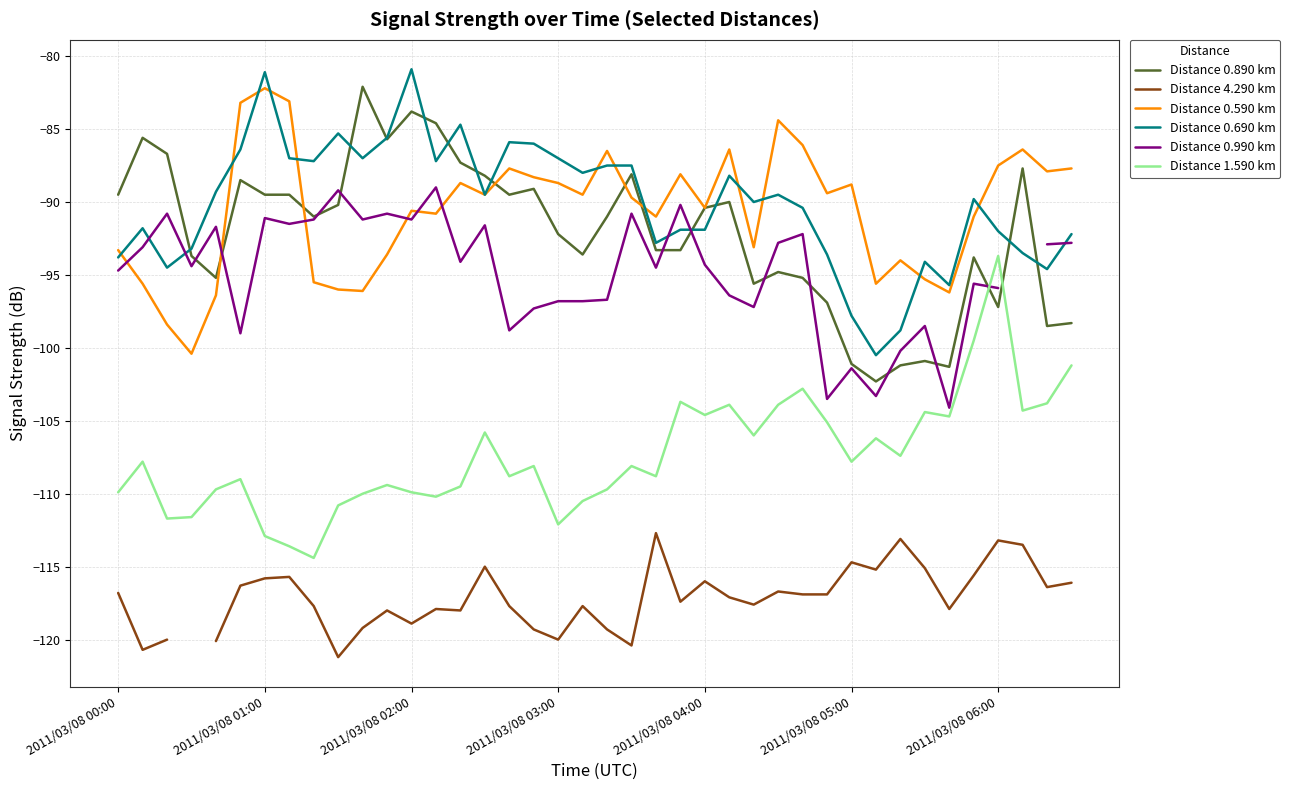

The Distance 0.590 km series shows -86.4 at 25. True or false?

True